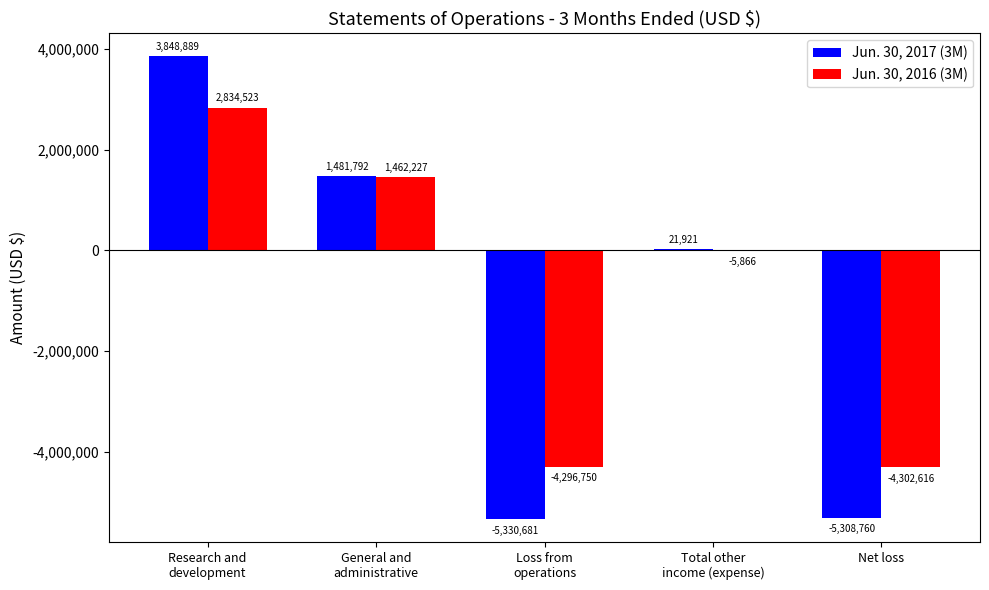

What is the highest value of the Jun. 30, 2016 (3M) series?

2834523